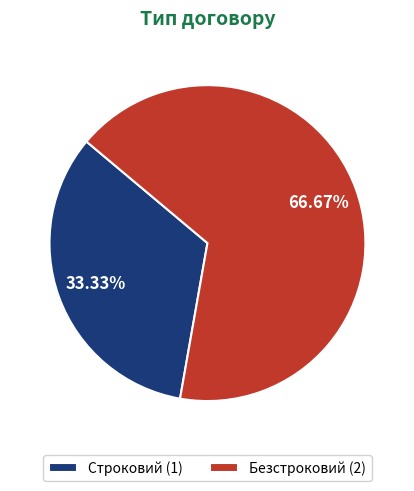

What percentage do Строковий and Безстроковий together represent?

100.0%